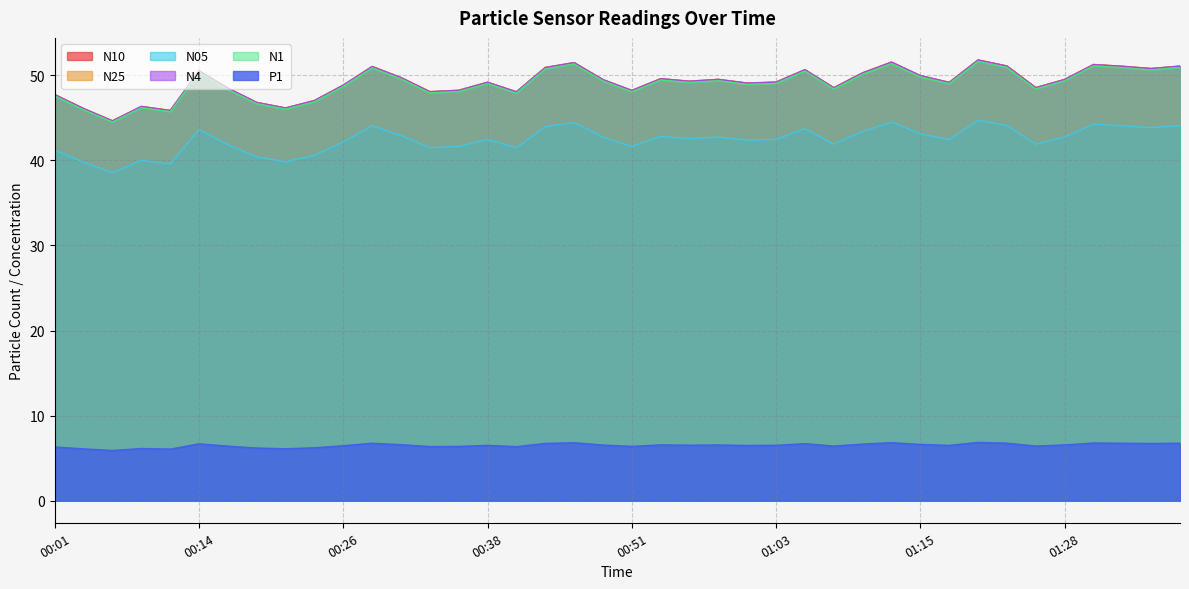

The N4 series shows 71.7 at 01:31. True or false?

False